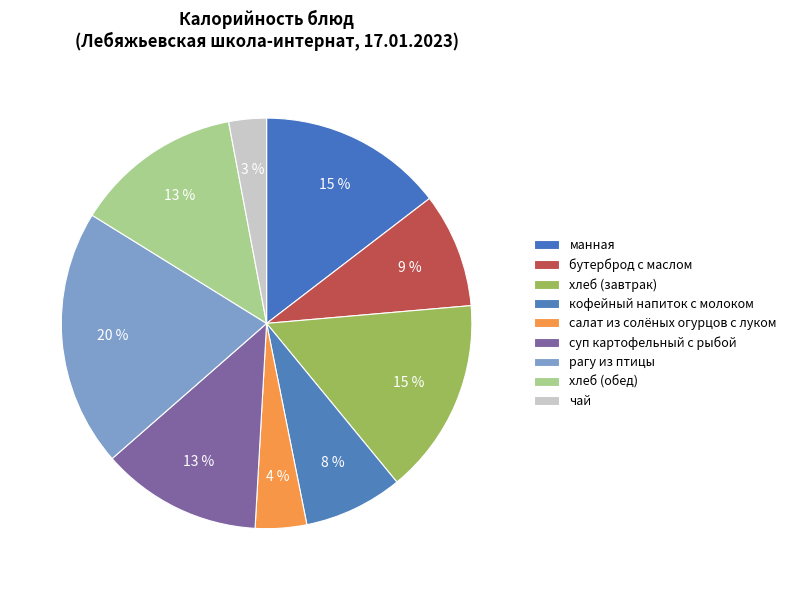

What is the change in value from кофейный напиток с молоком to чай?

-73.6